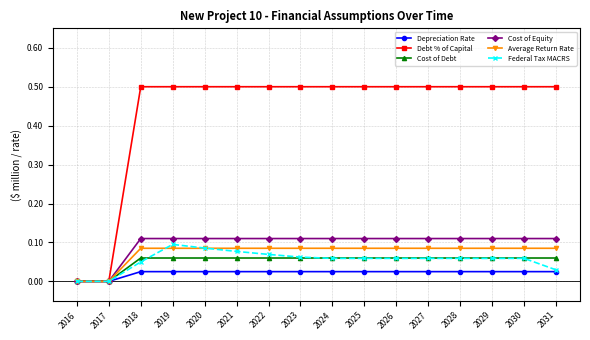

Count the number of data series in this chart.

6